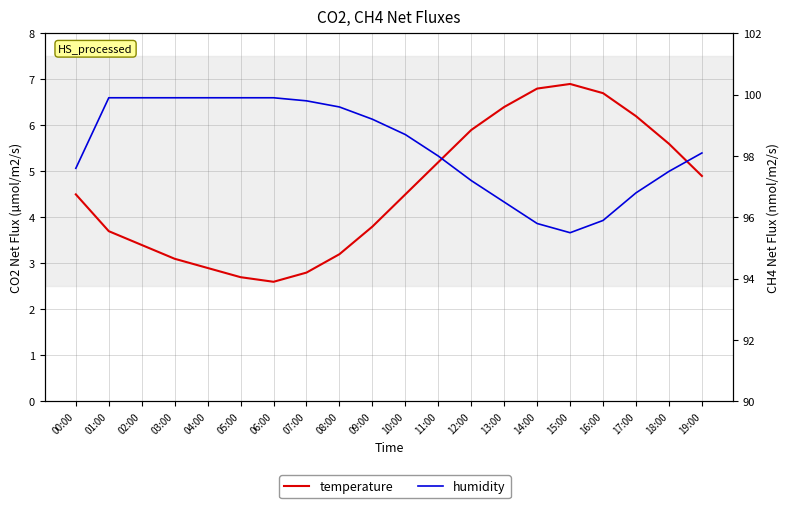

What position from the right is 19:00?

1